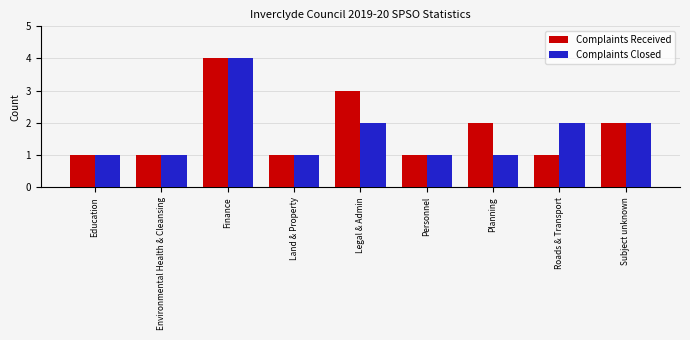

What is the value of the Complaints Received bar at the 2nd from the left?

1